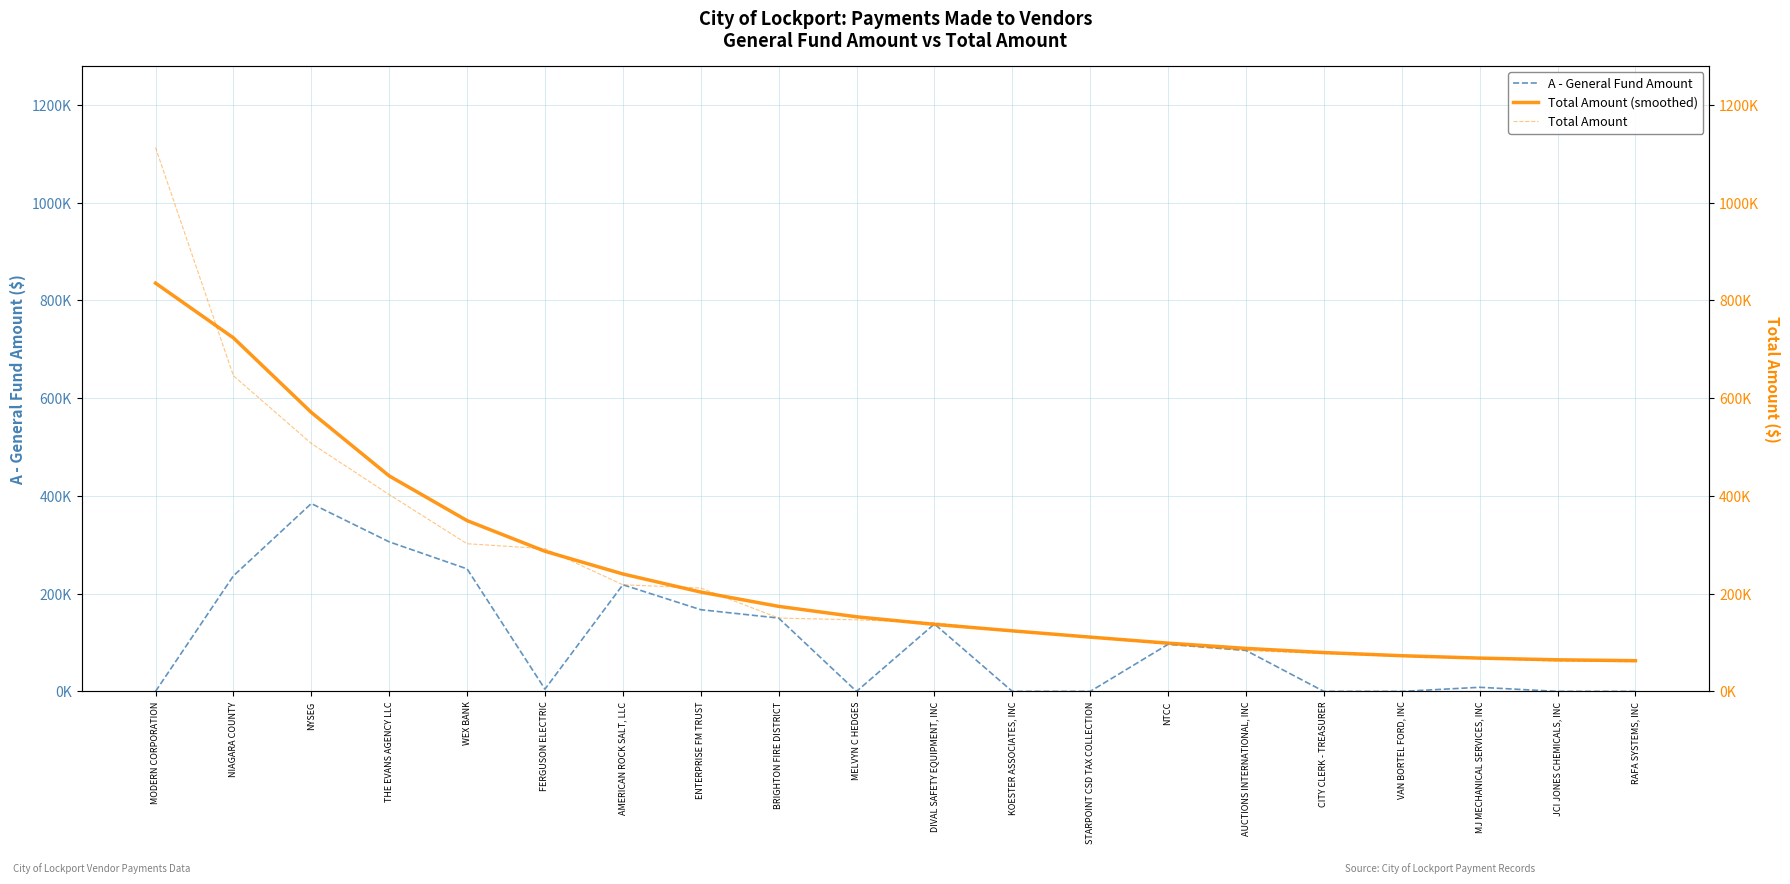

What is the difference between the maximum and minimum values in the A - General Fund Amount series?

384287.1